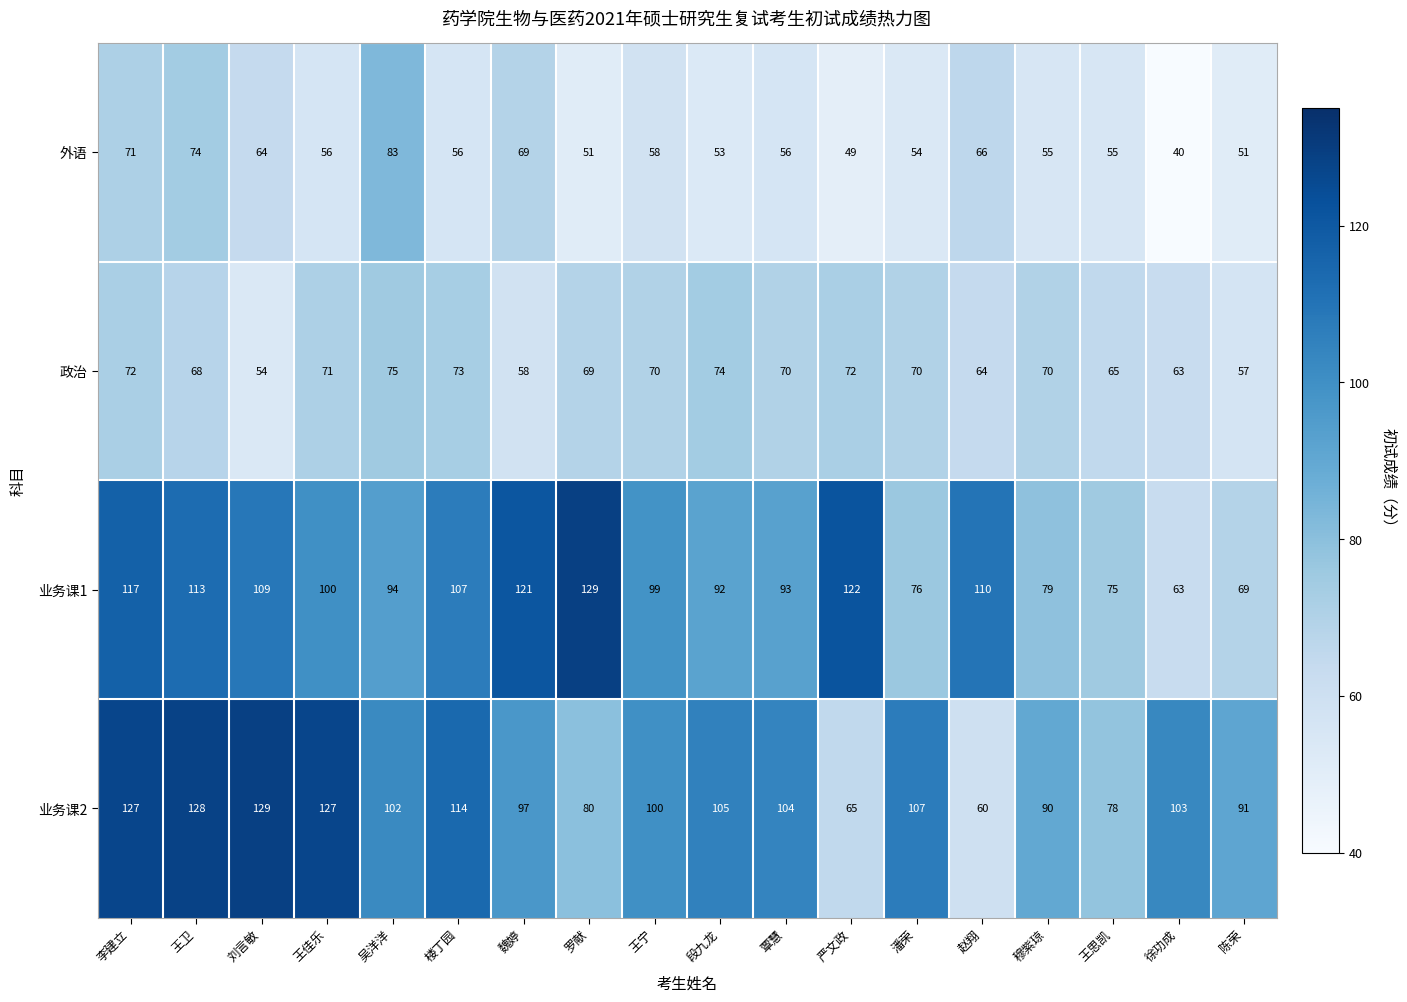

What is the spread (max minus min) of values at 楼丁园?

58